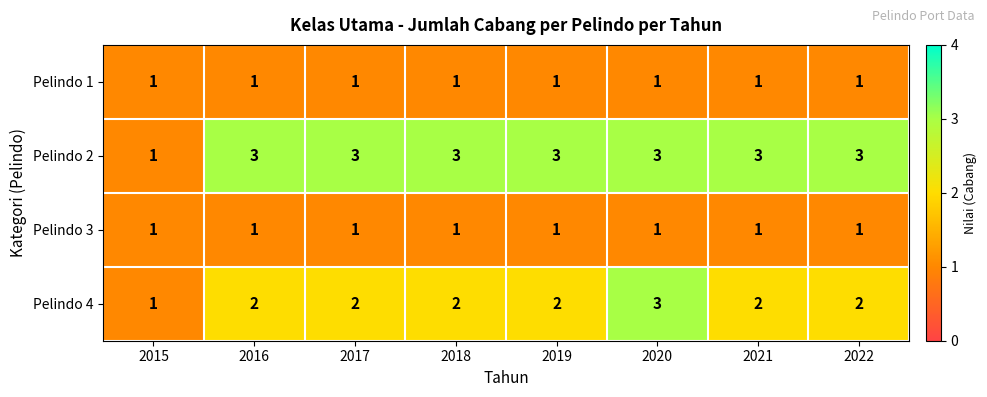

What is the sum of the Pelindo 4 values at 2018 and 2022?

4